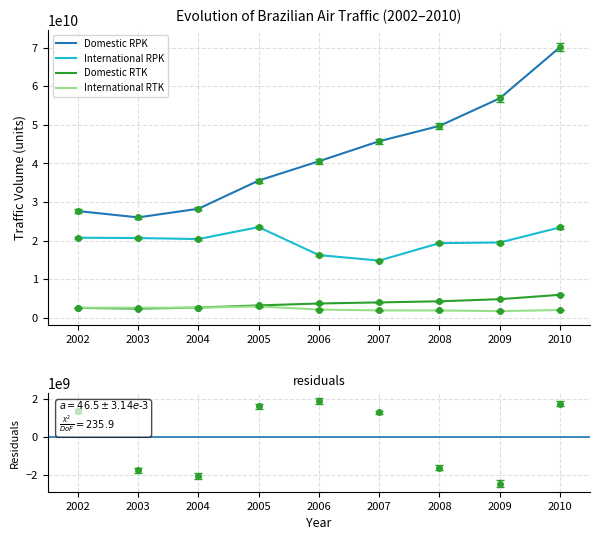

What is the difference between the highest and lowest values at 2010?

68059317125